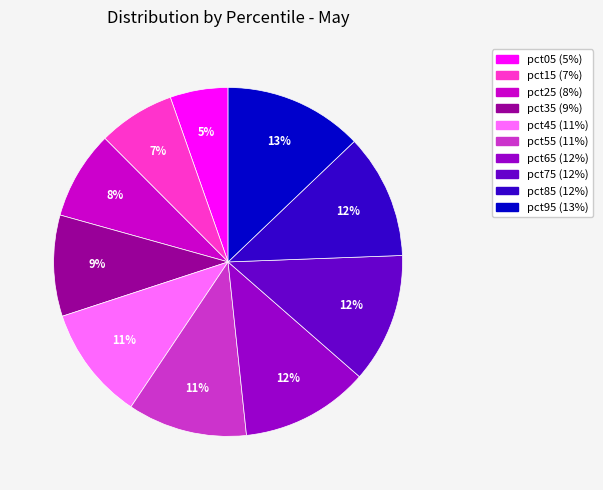

Do pct75 and pct15 together represent more than half of the pie?

No